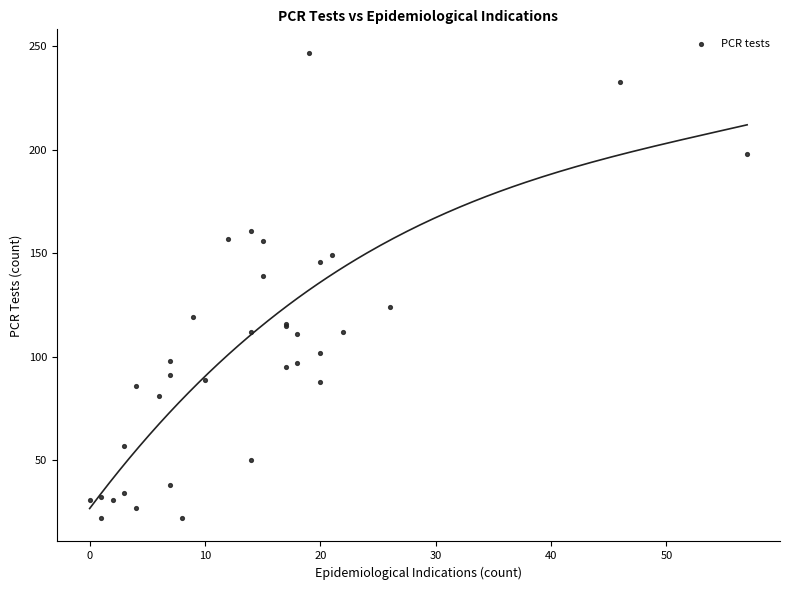

What Y value in the scatter plot is closest to 134?

139